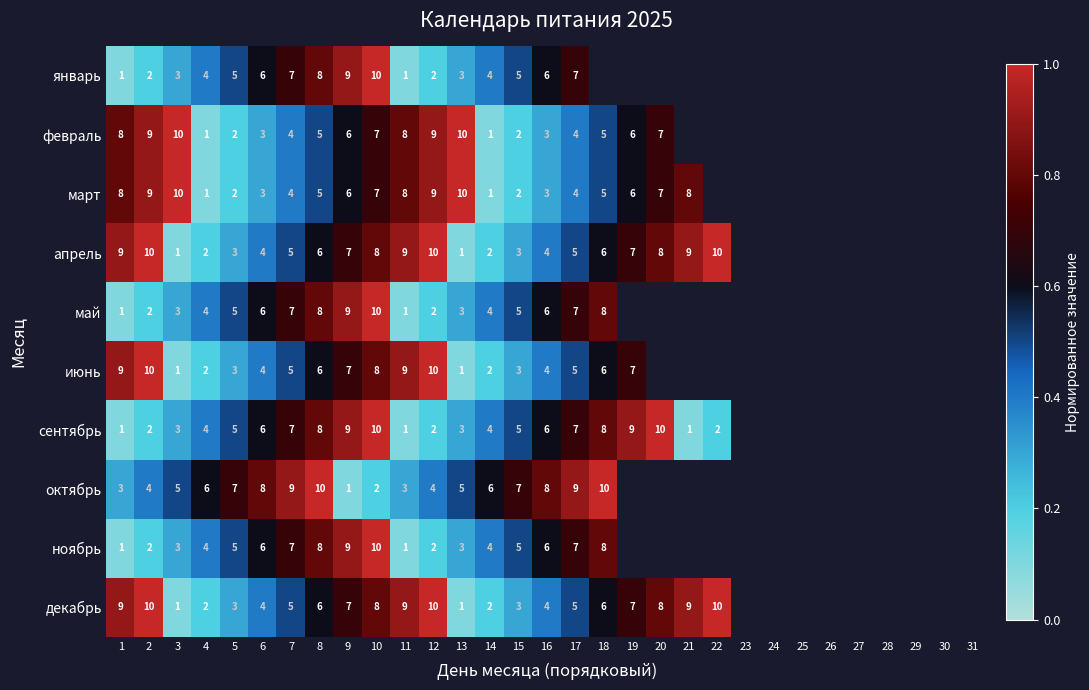

What is the total value across all series at 10?

80.0